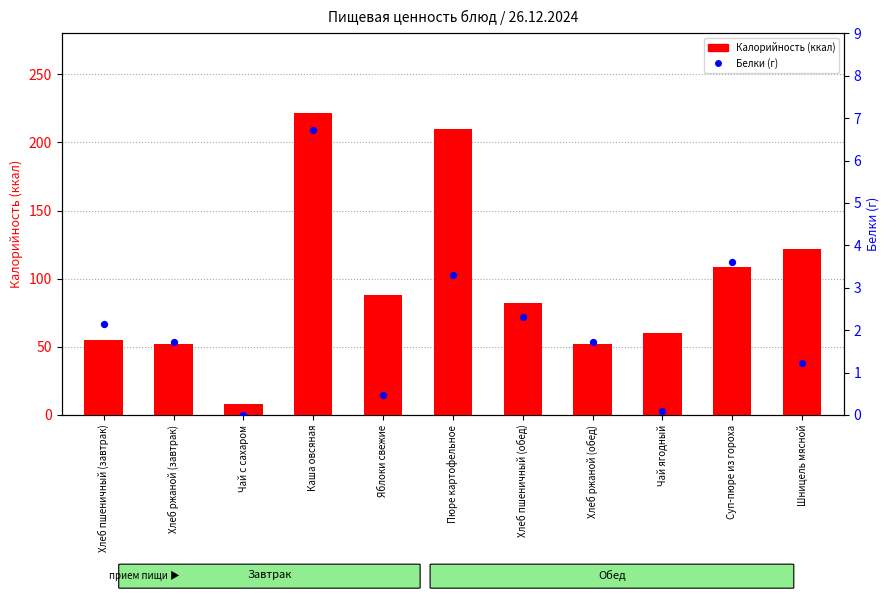

Which series contains the highest Y value?

Калорийность (ккал)